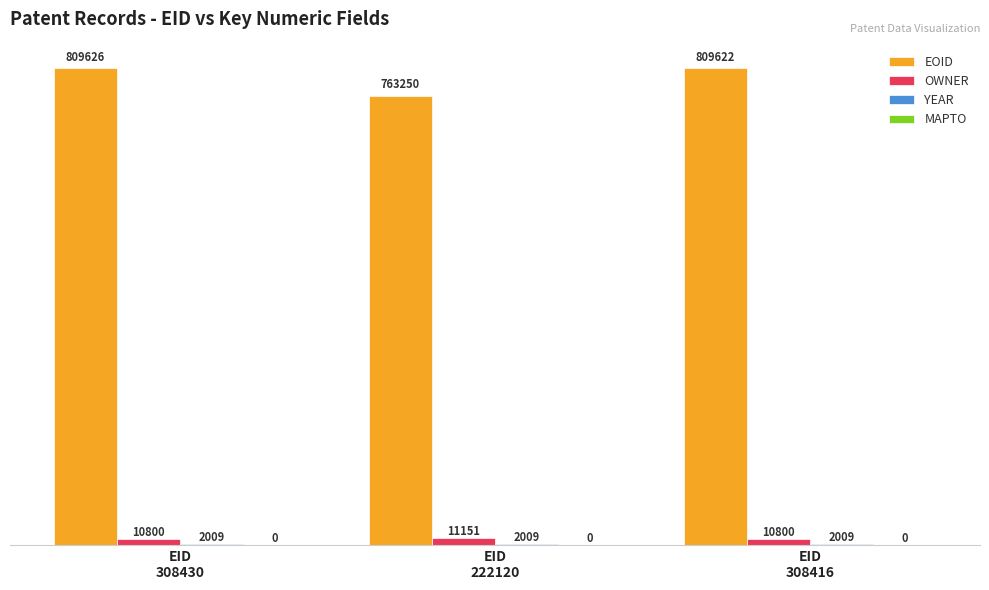

At which category is the sum across all series the highest?

EID
308430